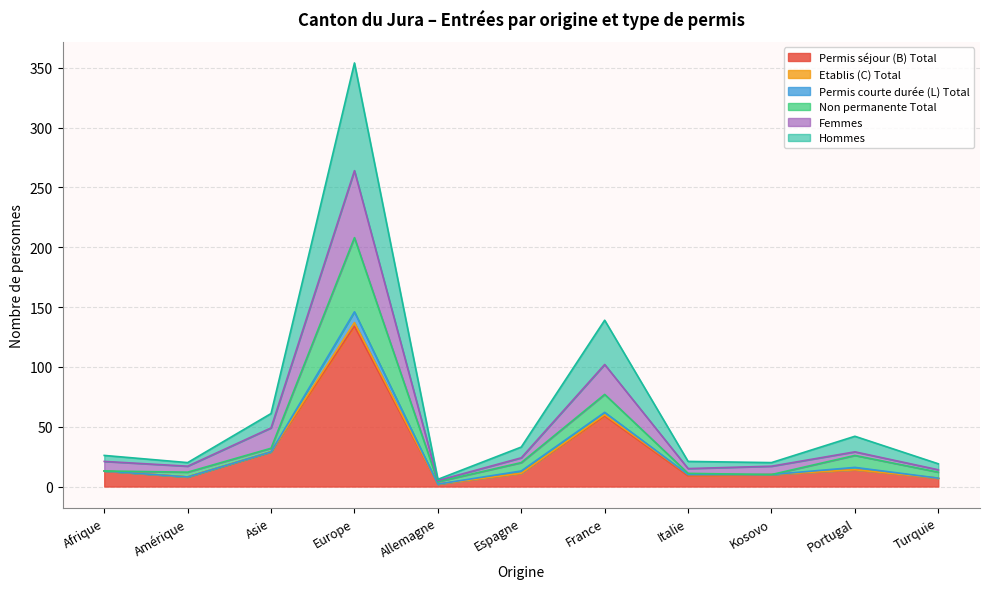

Is it true that Hommes equals 10 at Allemagne?

False